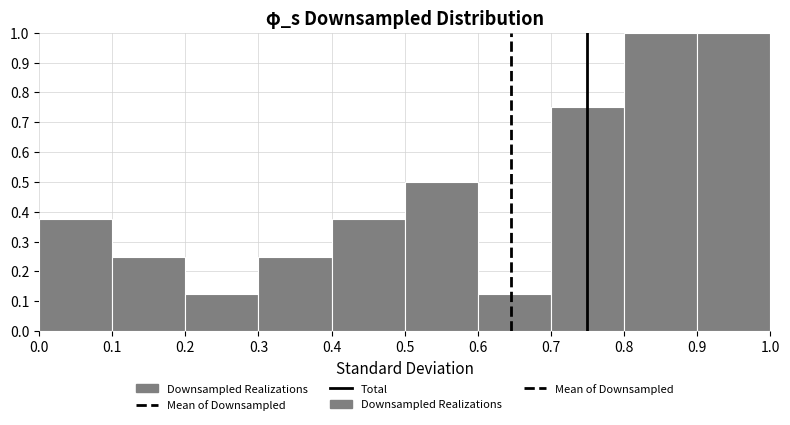

Reading left to right, list every bar in this chart as the range it spans on the x-axis followed by its height. The values are not printed on the chart, so give them approximately, as read against the axis.

0.0 to 0.1: 0.38
0.1 to 0.2: 0.25
0.2 to 0.3: 0.13
0.3 to 0.4: 0.25
0.4 to 0.5: 0.38
0.5 to 0.6: 0.50
0.6 to 0.7: 0.13
0.7 to 0.8: 0.75
0.8 to 0.9: 1.00
0.9 to 1.0: 1.00